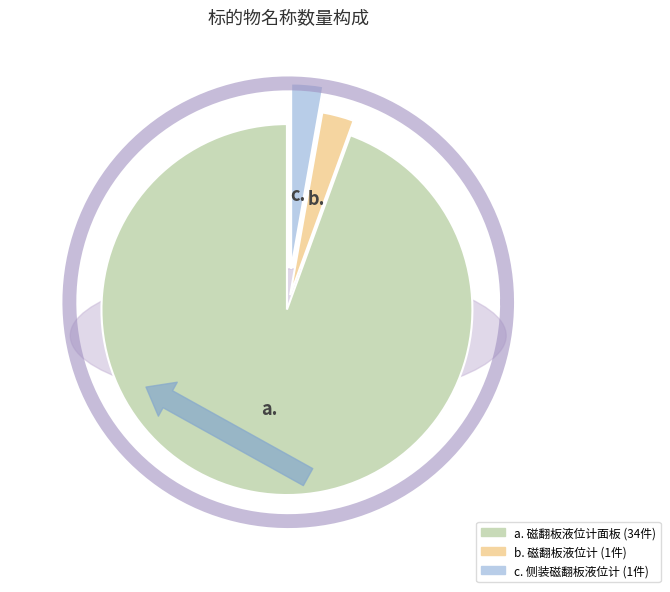

Does 磁翻板液位计 represent more than half of the total?

No